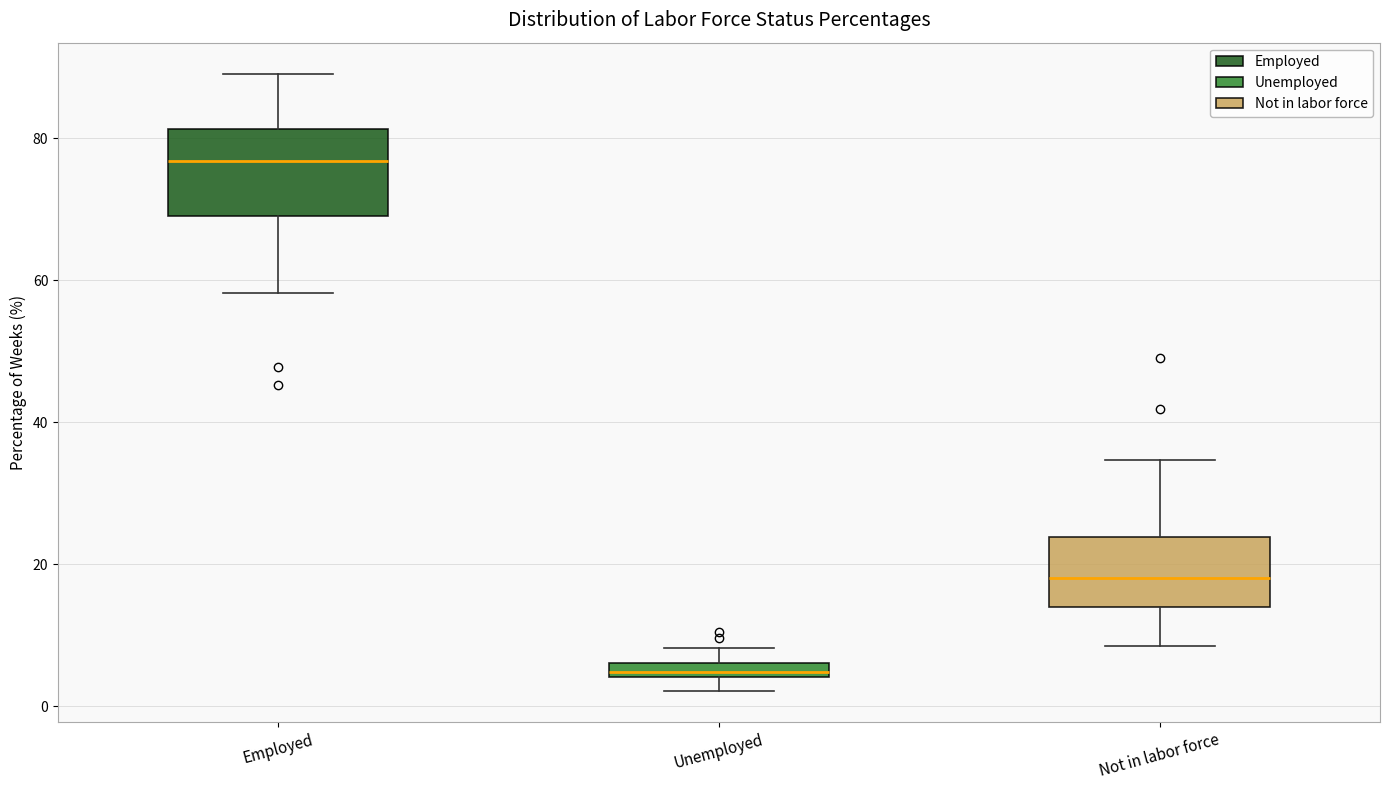

Comparing the boxes themselves (not the whiskers), which one is the tallest?

Employed